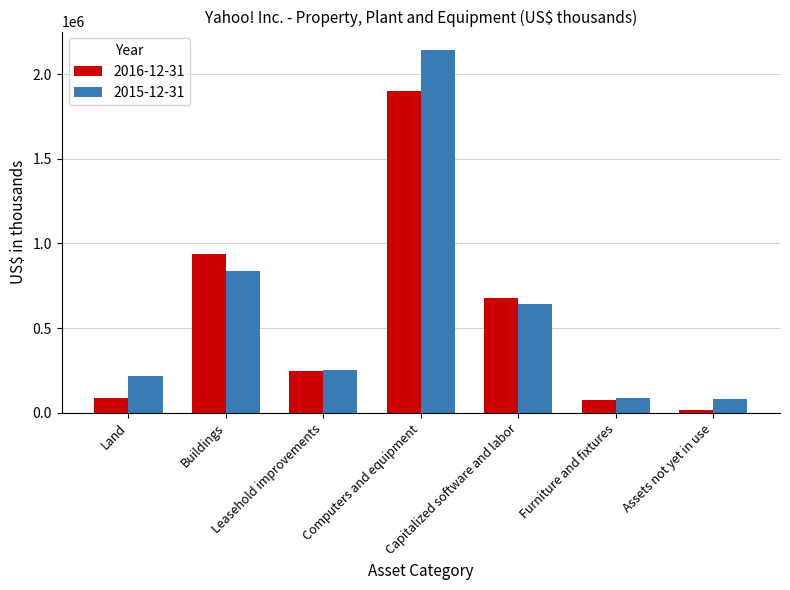

The value of 2015-12-31 at Capitalized software and labor is 643758. True or false?

True